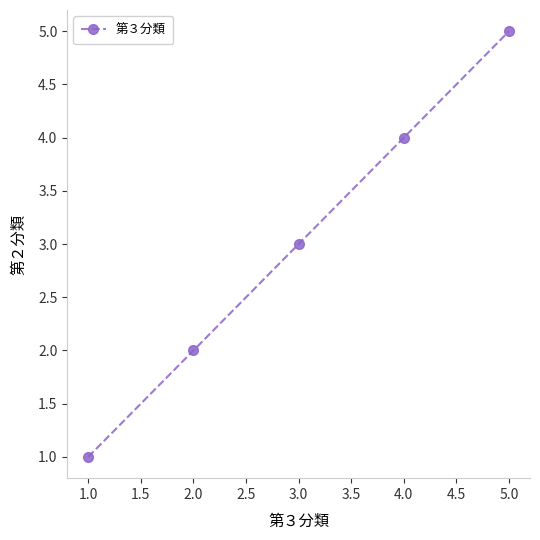

How many lines are shown in the chart?

1